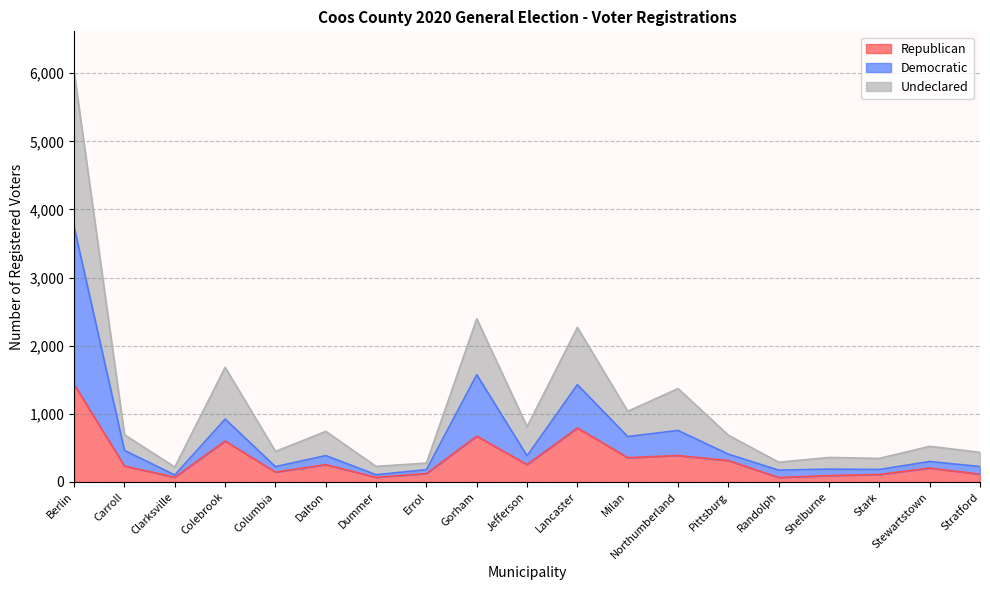

Which label corresponds to the smallest value in the chart?

Randolph